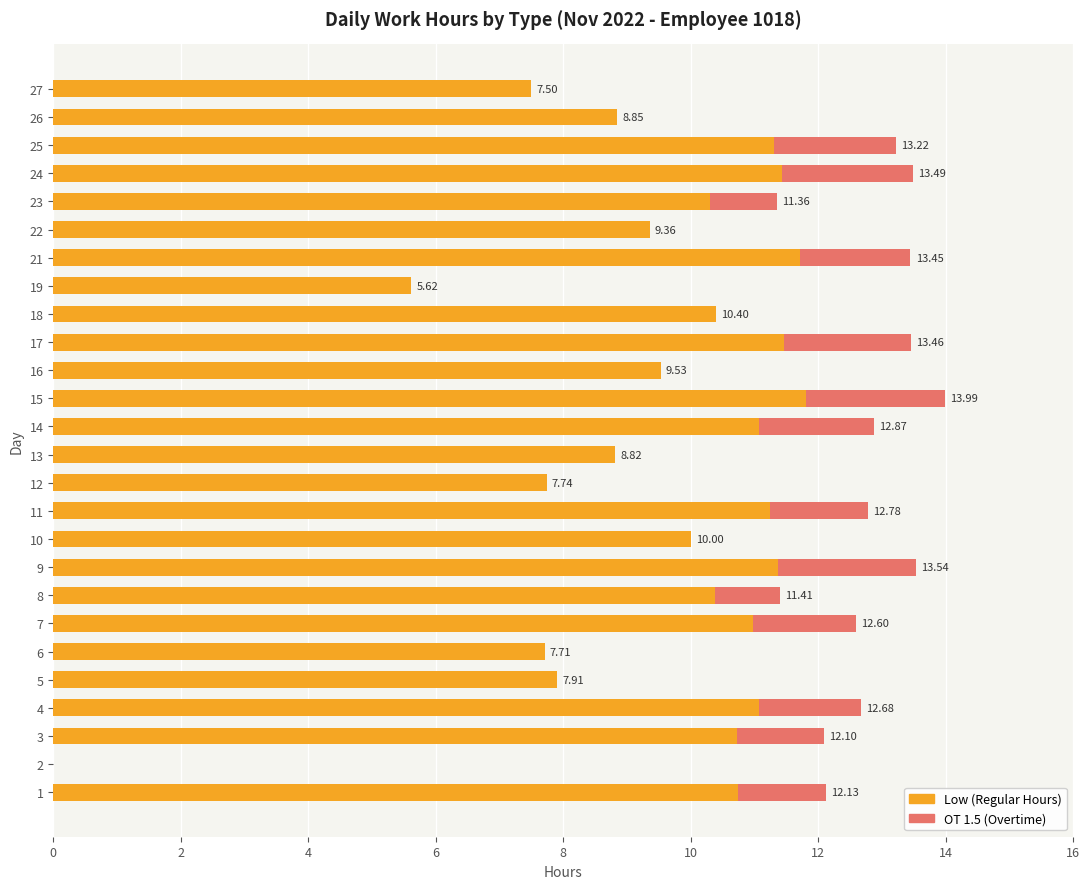

What is the sum of all Low (Regular Hours) values?

249.1